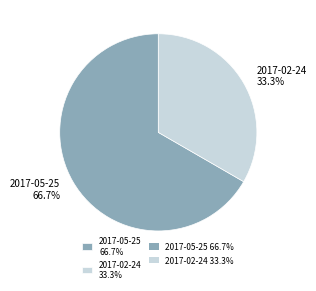

Approximately how many times larger is the value at 2017-02-24 compared to 2017-05-25?

0.5